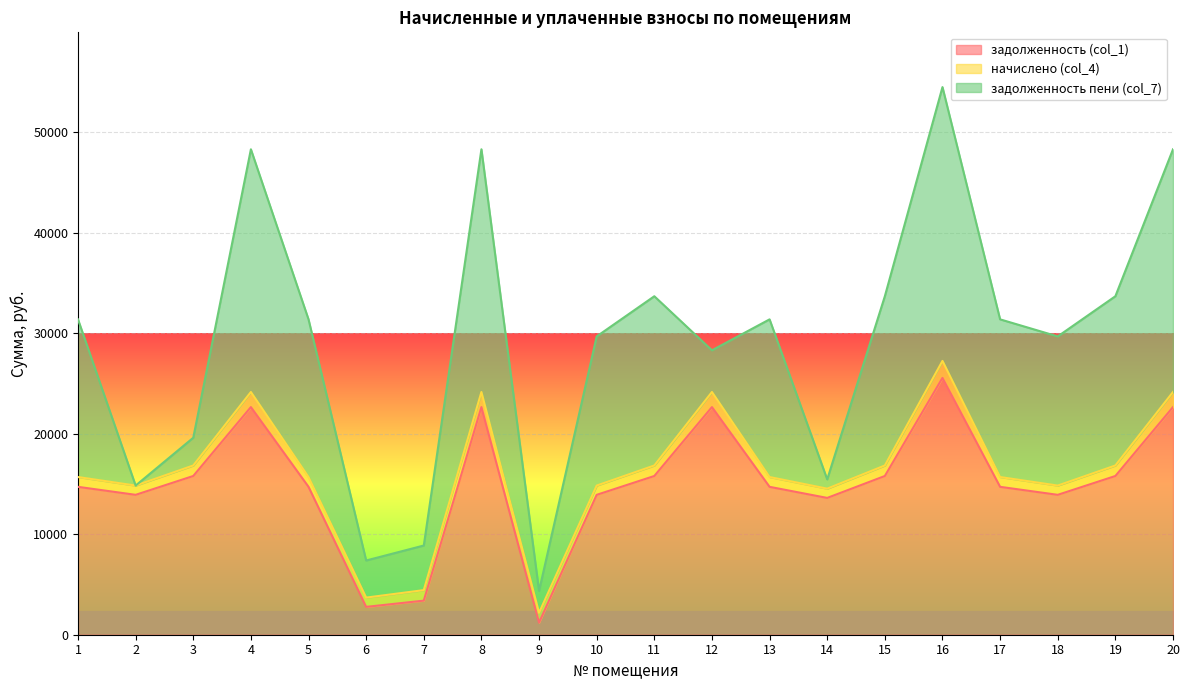

Which label corresponds to the smallest value in the chart?

2